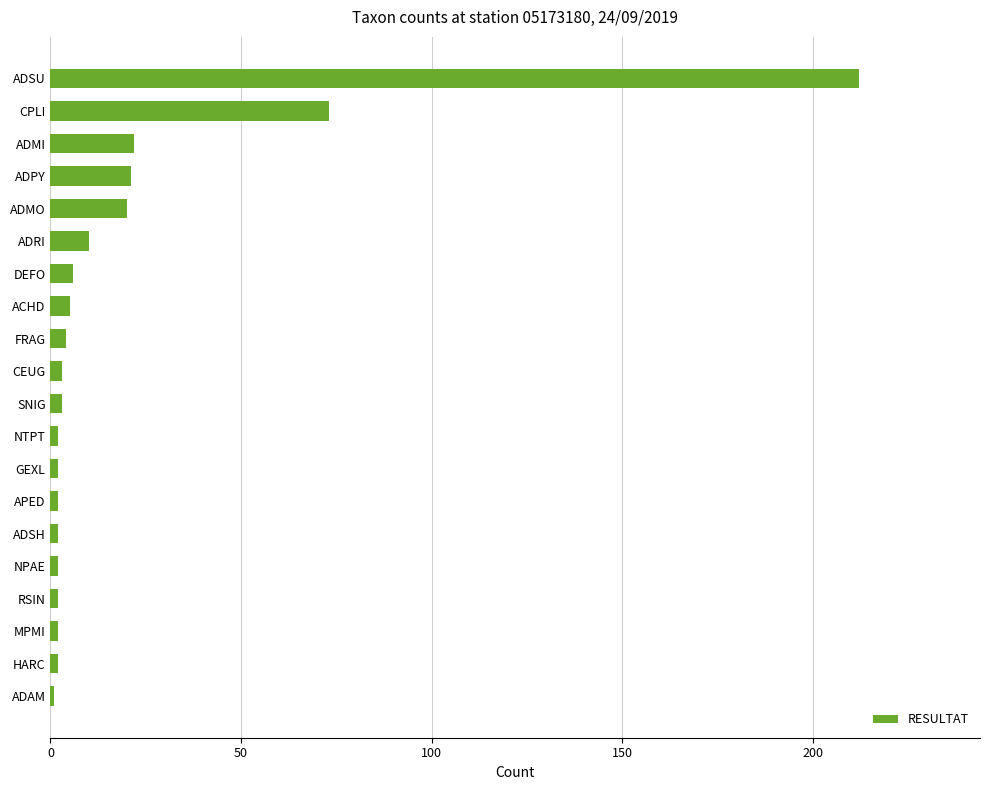

How many distinct data groups are displayed?

1